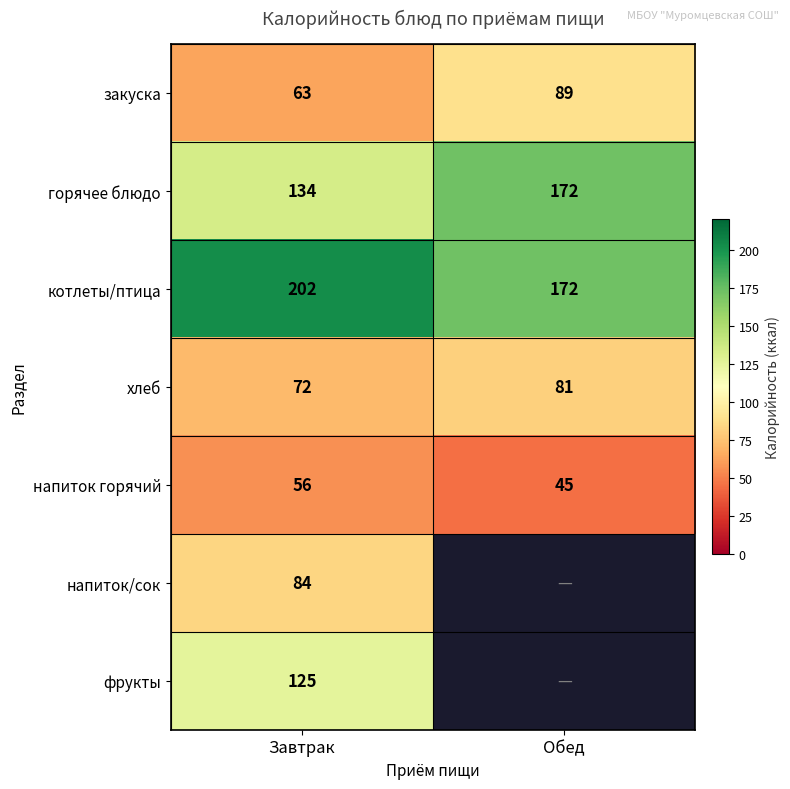

Is the value of хлеб at Обед greater than the value of напиток горячий at Завтрак?

Yes